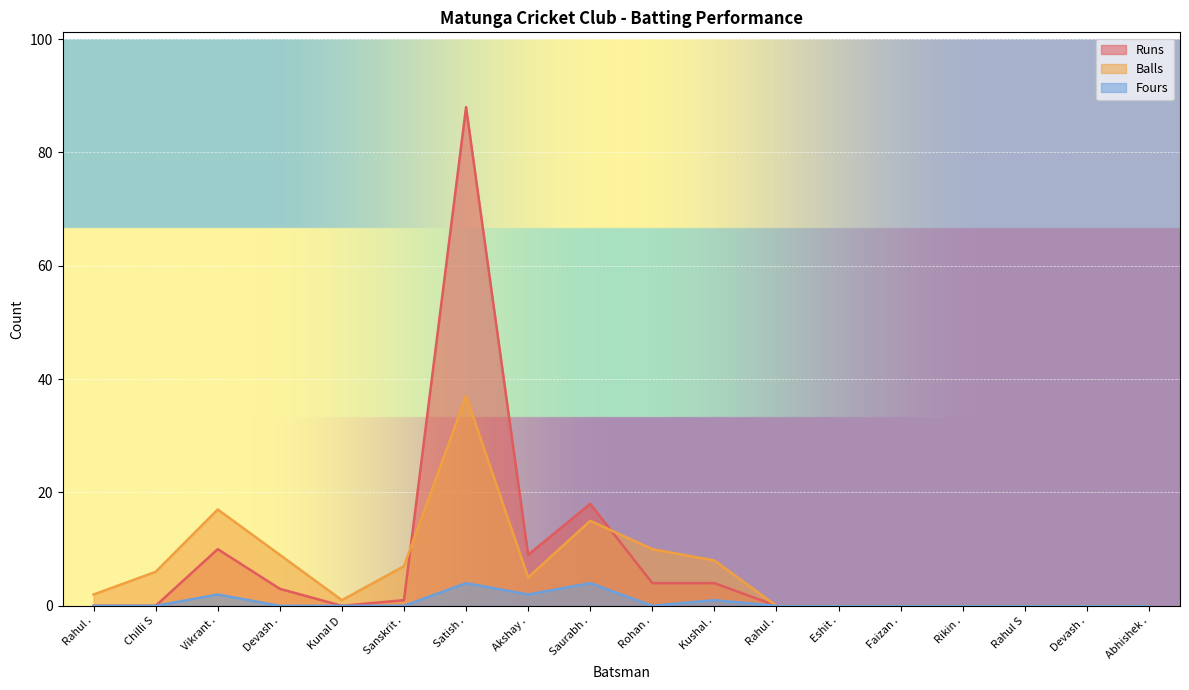

Where do Balls and Runs first cross each other?

Sanskrit . and Satish .